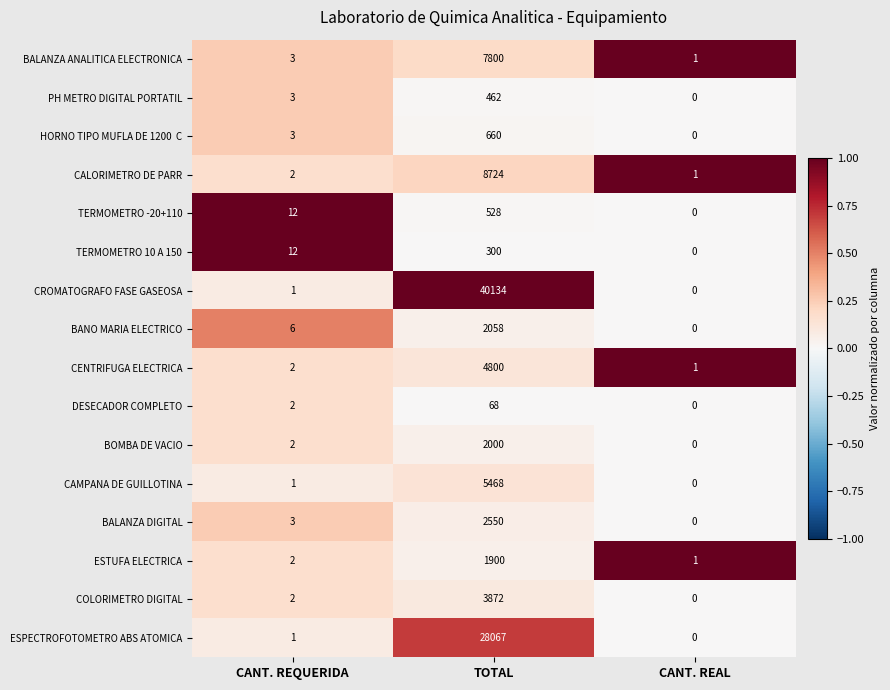

Which series has the largest range (max minus min)?

CROMATOGRAFO FASE GASEOSA